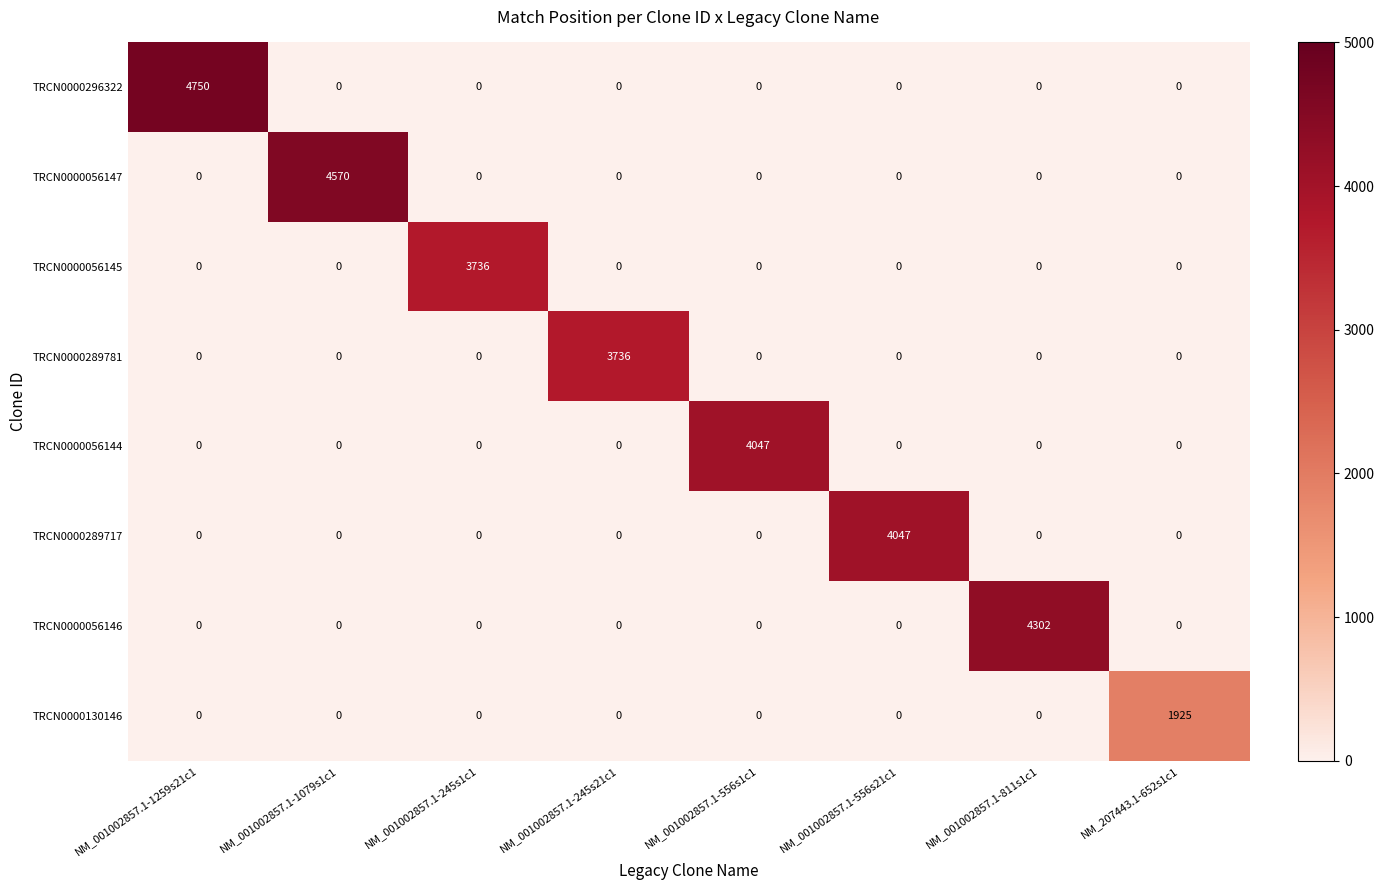

The TRCN0000056144 series shows 0 at NM_001002857.1-245s21c1. True or false?

True